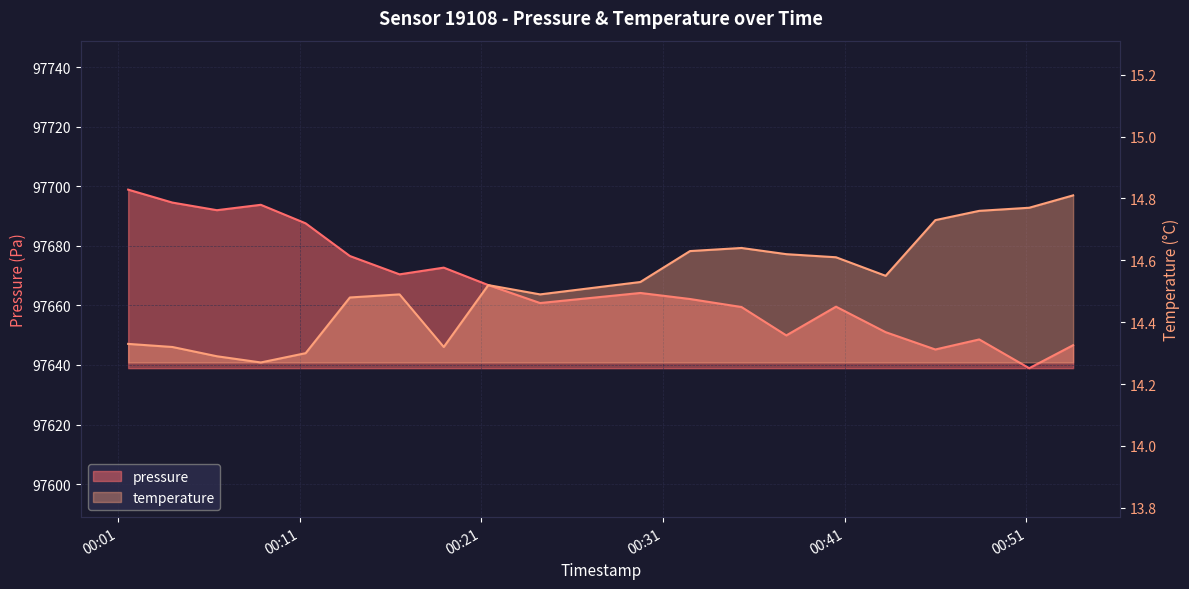

What is the approximate value of temperature at 2022-12-29T00:43:15?

14.6